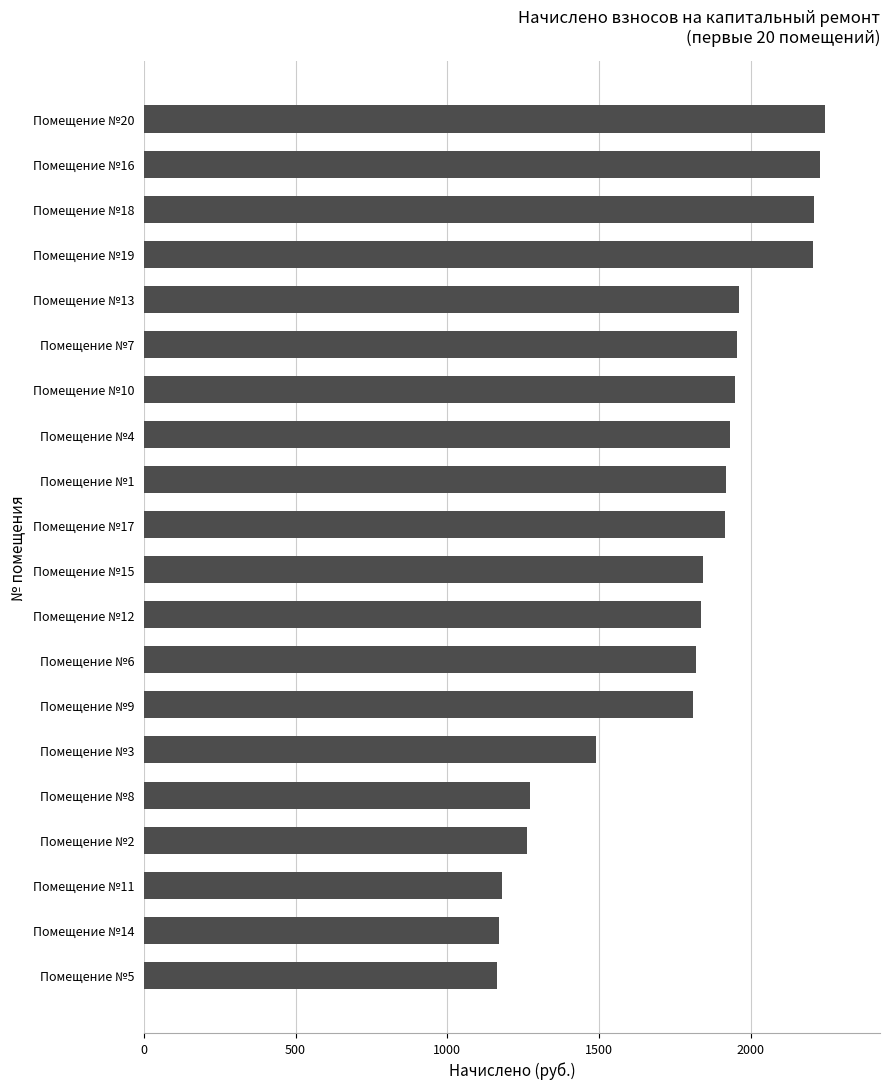

The value at Помещение №4 is 969.7. True or false?

False